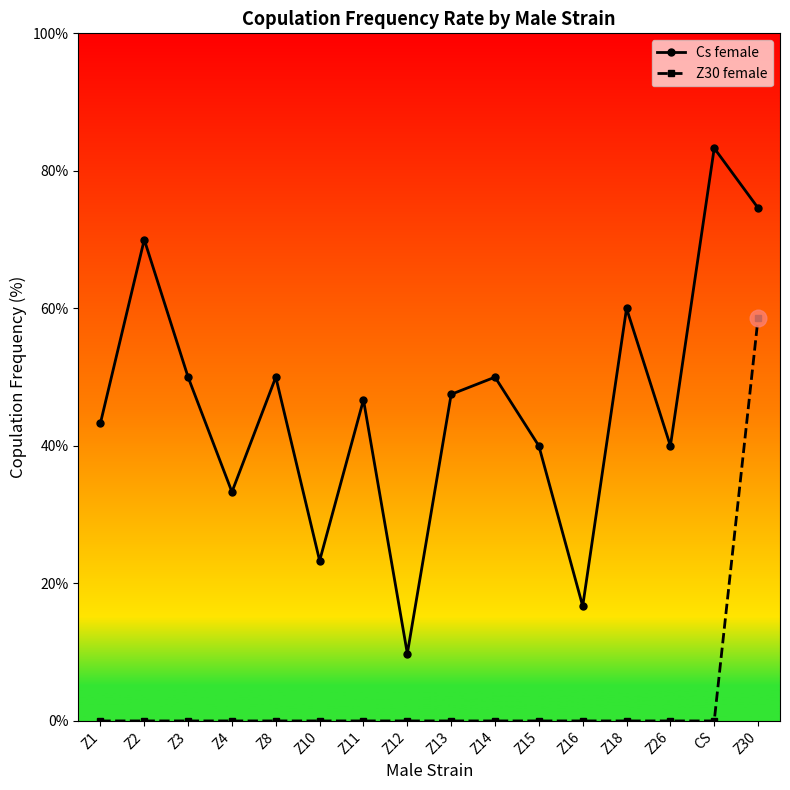

True or false: Cs female and Z30 female intersect in this chart.

False